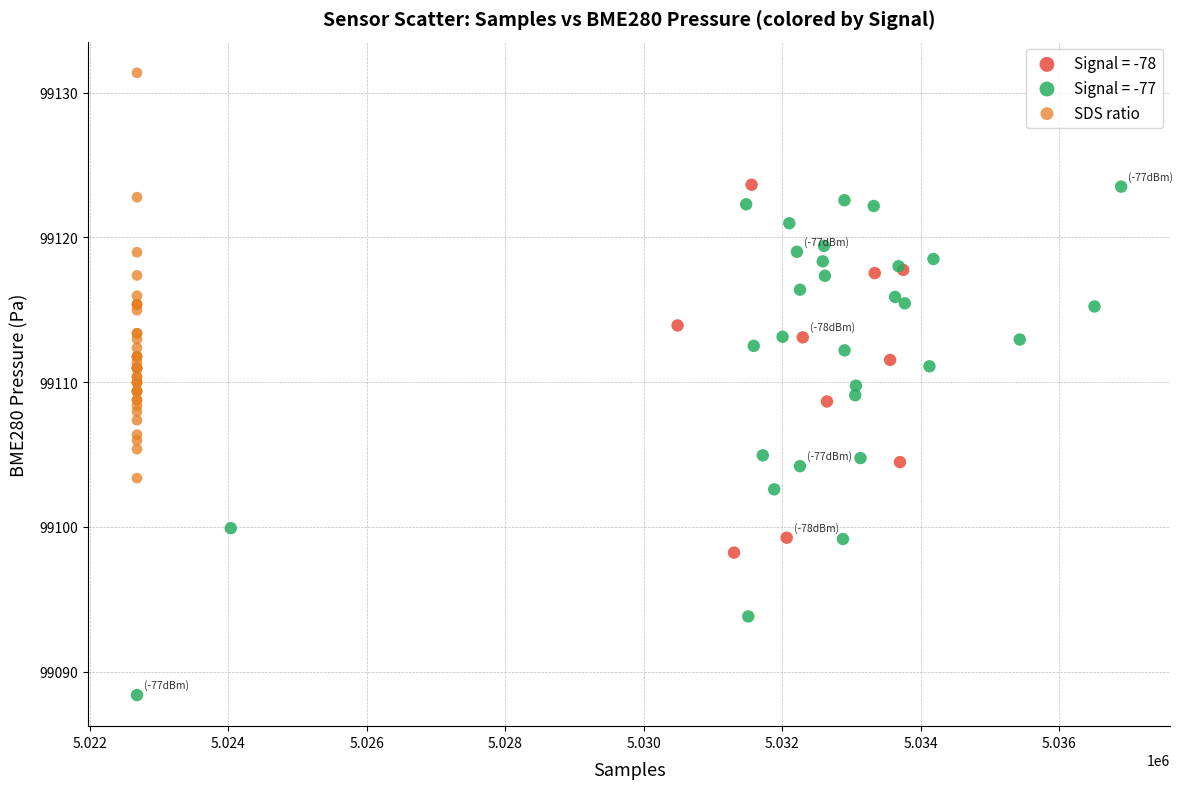

Which series reaches the maximum Y coordinate?

SDS ratio